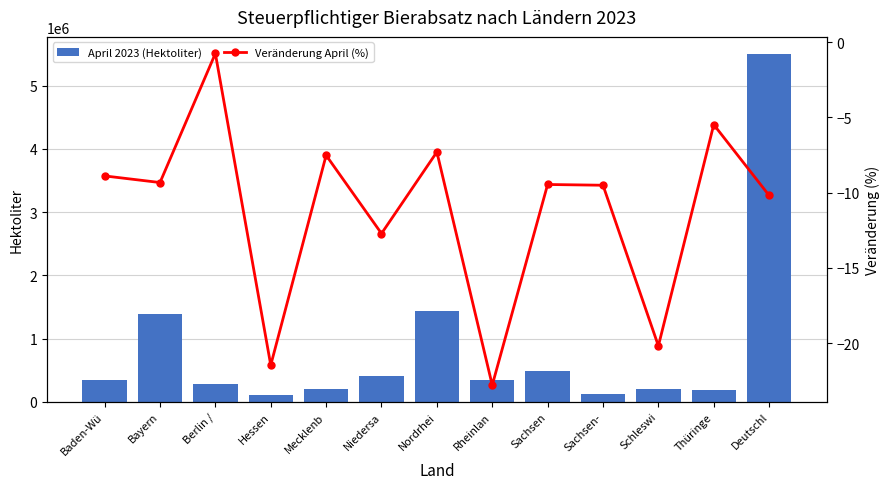

What is the label of the 1st bar from the left?

Baden-Wü